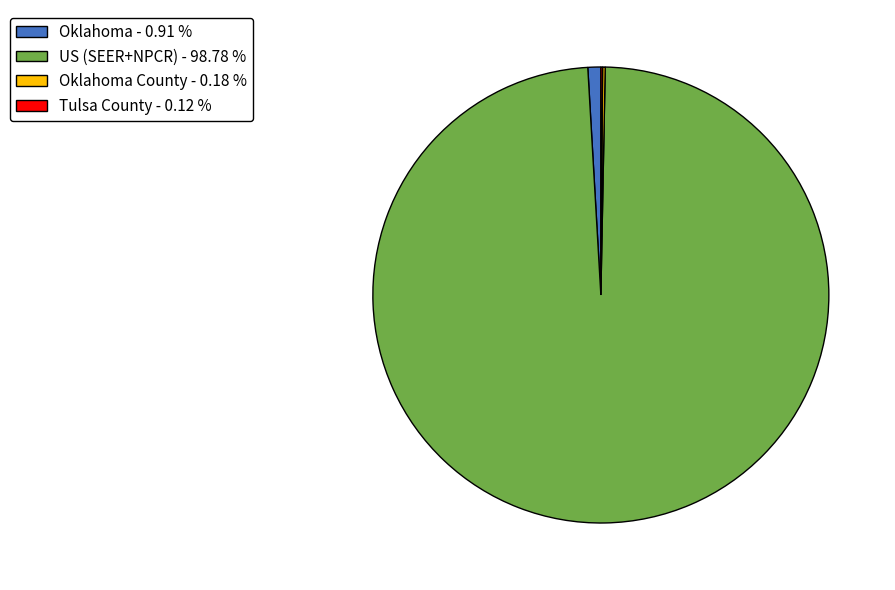

Which slice is the largest?

US (SEER+NPCR) - 98.78 %